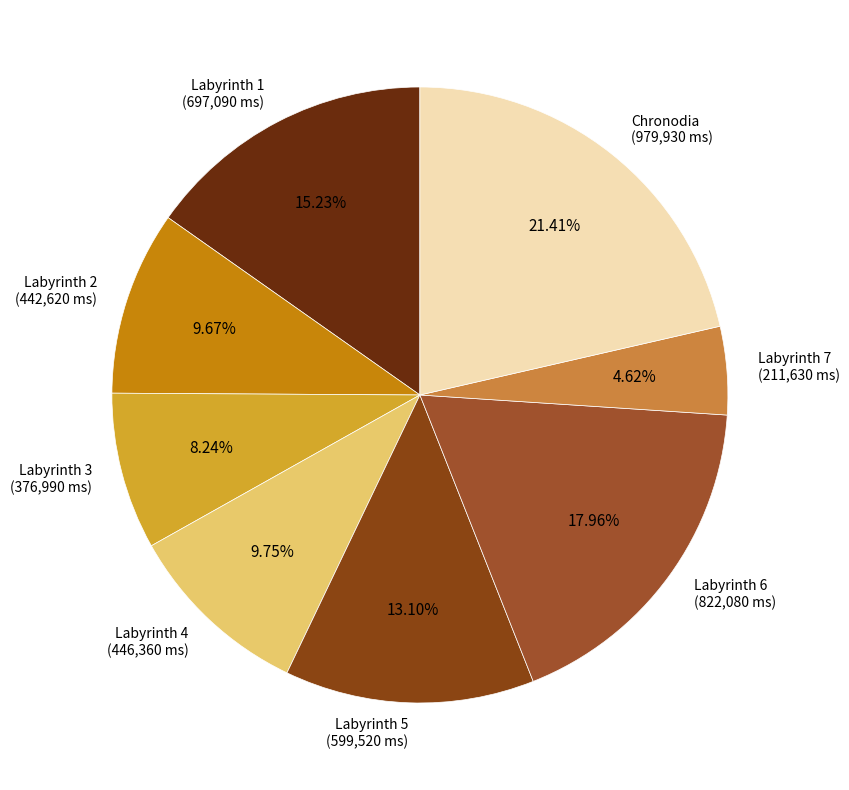

Which category has the biggest portion of the pie?

Chronodia